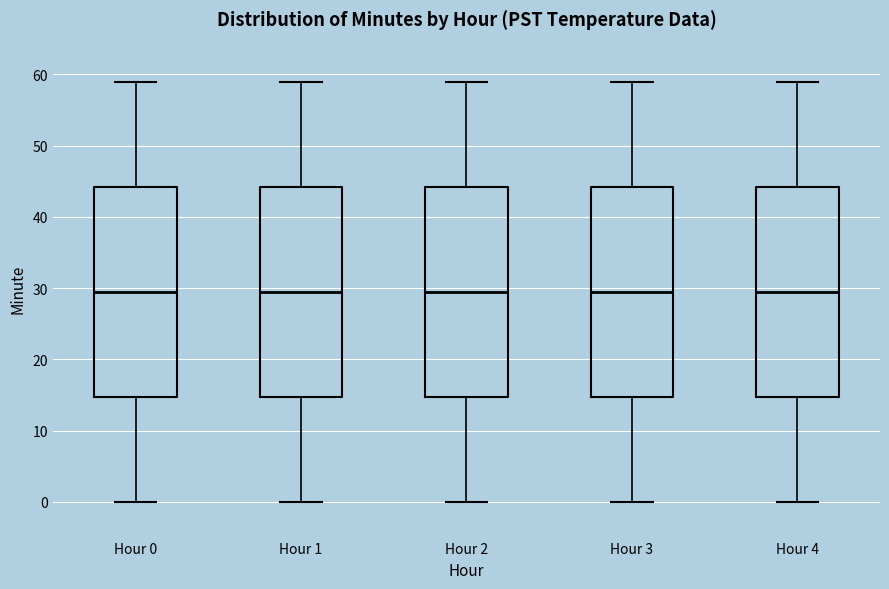

Where is the lower edge of the box for Hour 2 on the y-axis? The values are not printed on the chart, so give them approximately, as read against the axis.

15